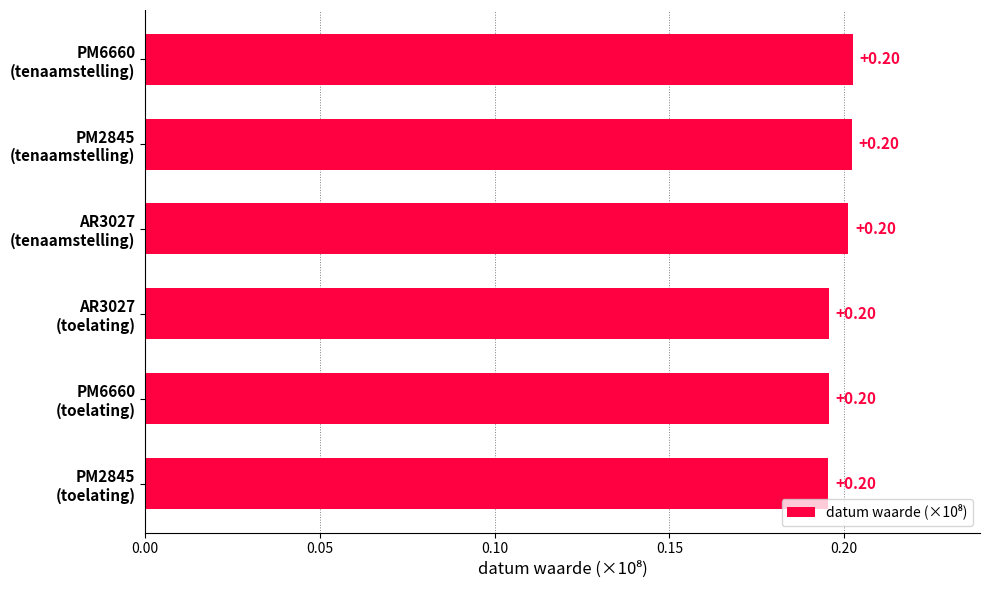

What is the sum of all values?

1.2